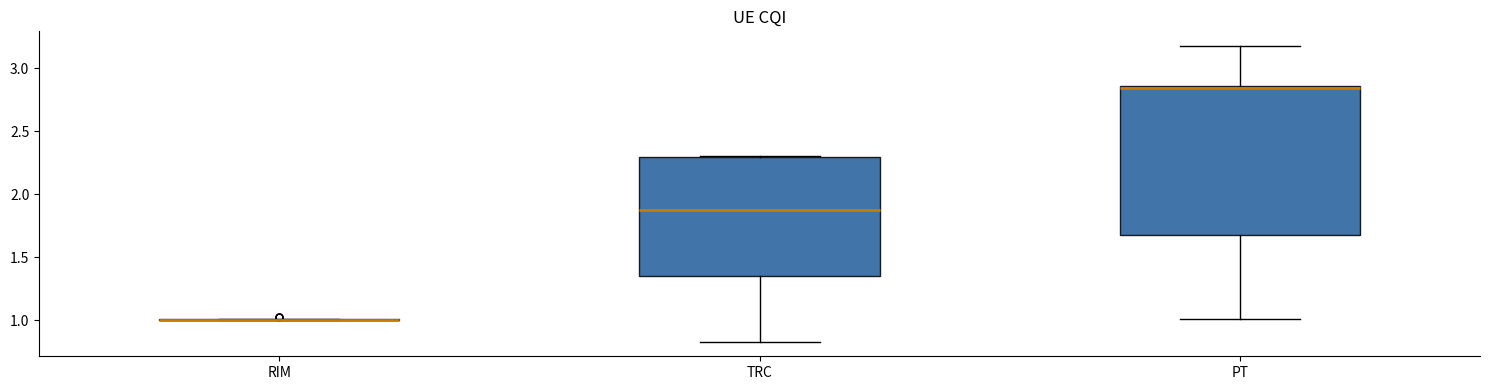

Reading left to right, transcribe this box plot: for each box, give where its median line is, the range the box spans, and where its two whiskers end, as read against the y-axis. The values are not printed on the chart, so give them approximately, as read against the axis.

RIM: box collapsed to a line at 1.00, whiskers 1.00 to 1.00
TRC: median 1.85, box 1.35 to 2.30, whiskers 0.85 to 2.30
PT: median 2.85 (just below the box's upper edge), box 1.70 to 2.85, whiskers 1.00 to 3.15